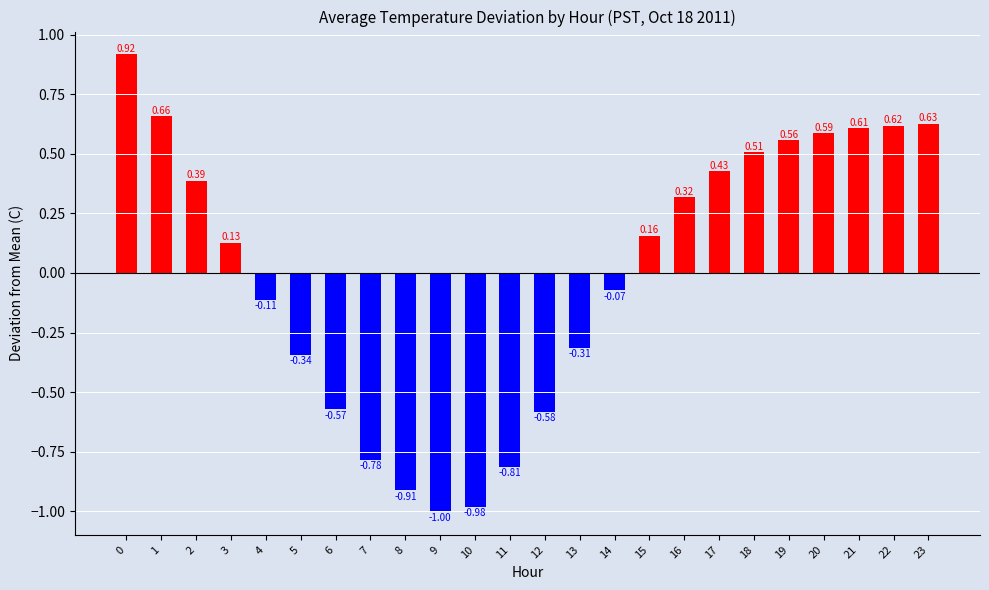

Rank the categories by value from lowest to highest.

9, 10, 8, 11, 7, 12, 6, 5, 13, 4, 14, 3, 15, 16, 2, 17, 18, 19, 20, 21, 22, 23, 1, 0